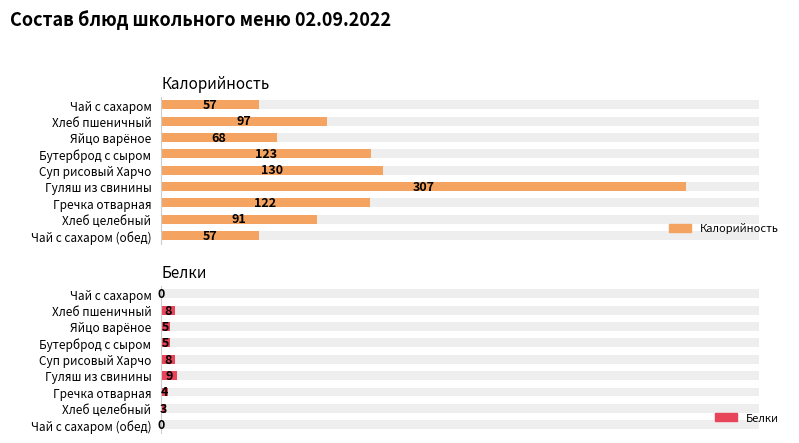

What are all the series names shown in the legend?

Калорийность, Белки